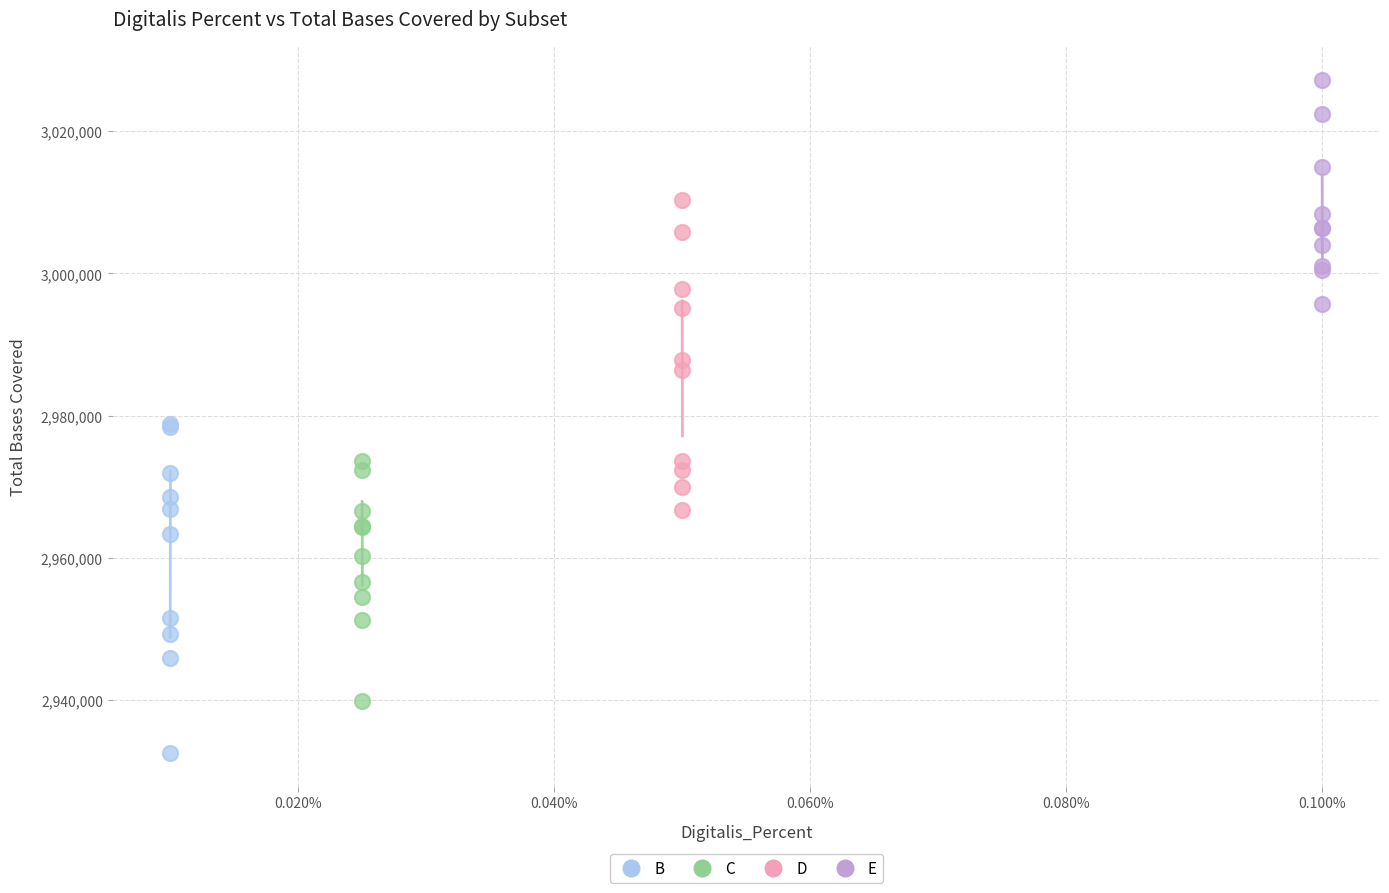

Which series reaches the maximum Y coordinate?

E